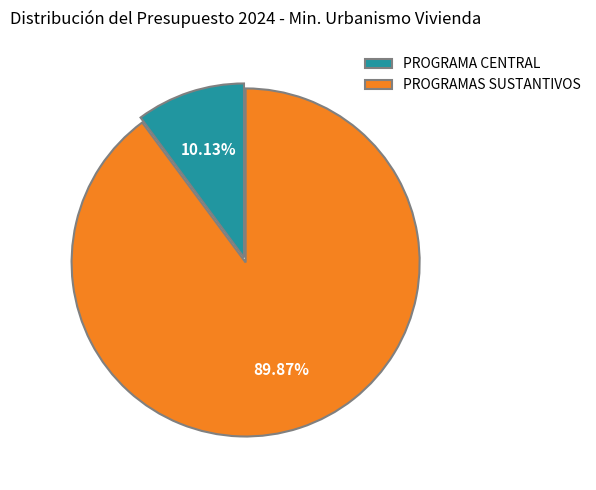

What is the ratio of the value at PROGRAMAS SUSTANTIVOS to the value at PROGRAMA CENTRAL?

8.9